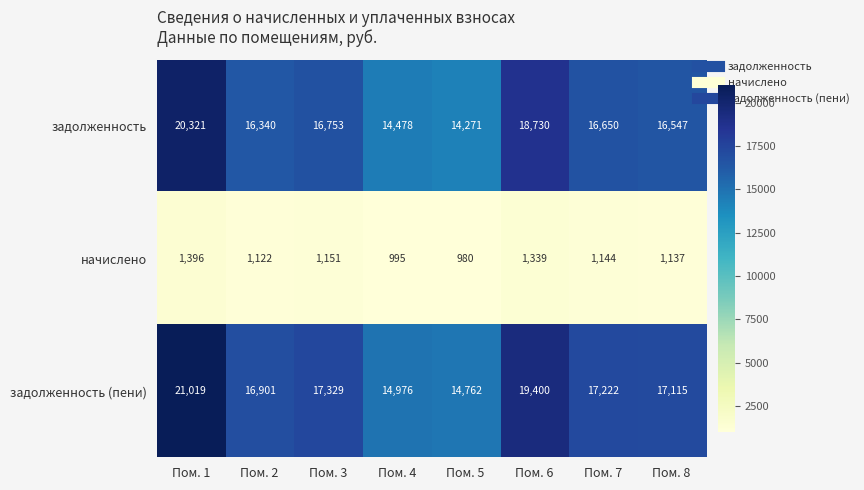

What is the maximum value for задолженность?

20321